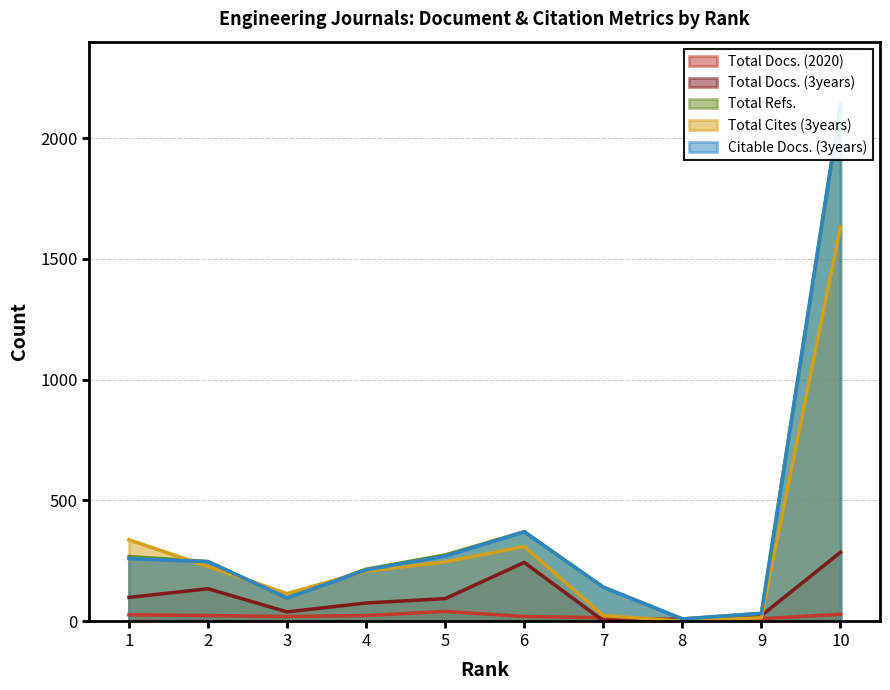

Which label corresponds to the largest value in the chart?

10